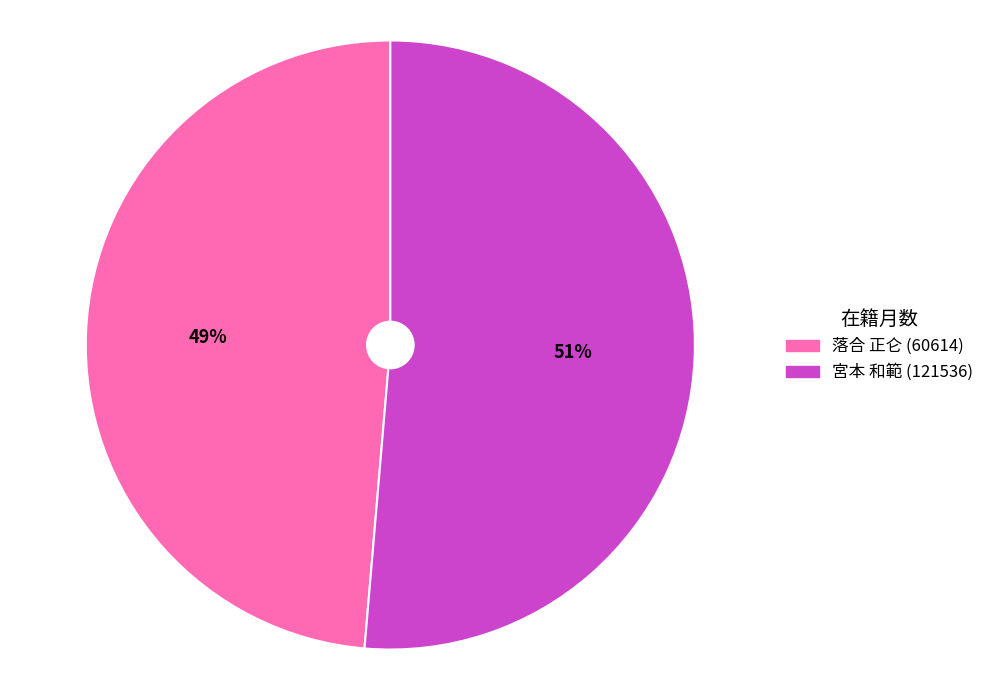

Is there any slice that represents more than half of the pie?

Yes